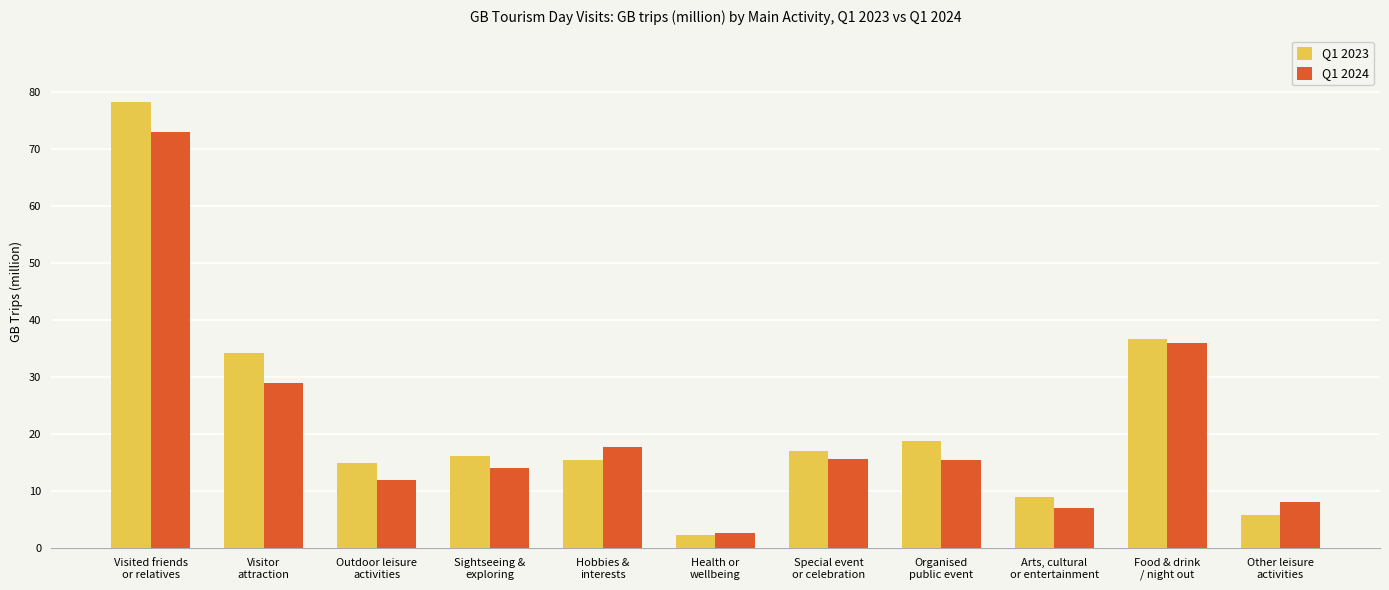

Which series has the widest spread of values?

Q1 2023